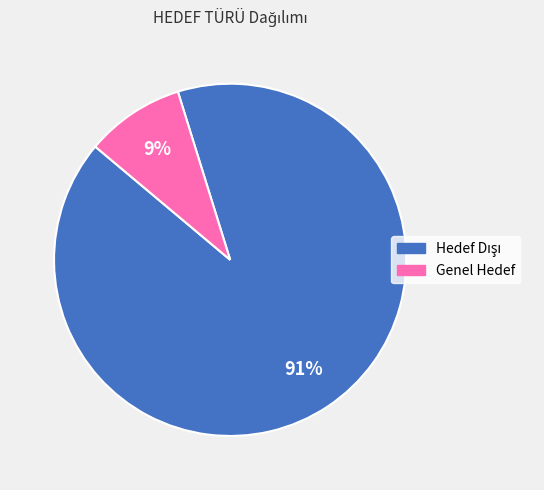

Which category has the smallest portion of the pie?

Genel Hedef